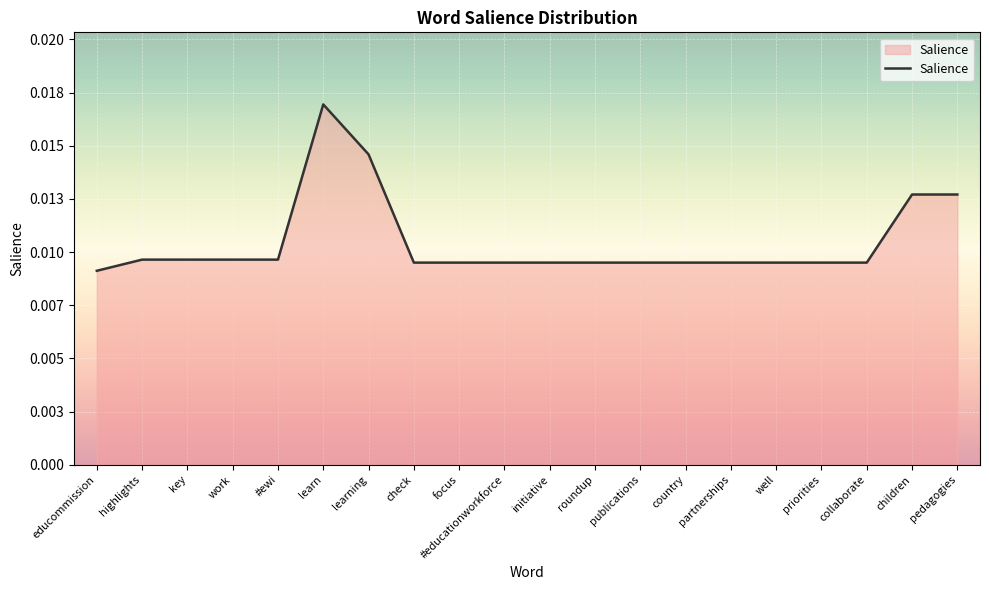

Rank the categories by value from highest to lowest.

learn, learning, children, pedagogies, highlights, key, work, #ewi, check, focus, #educationworkforce, initiative, roundup, publications, country, partnerships, well, priorities, collaborate, educommission